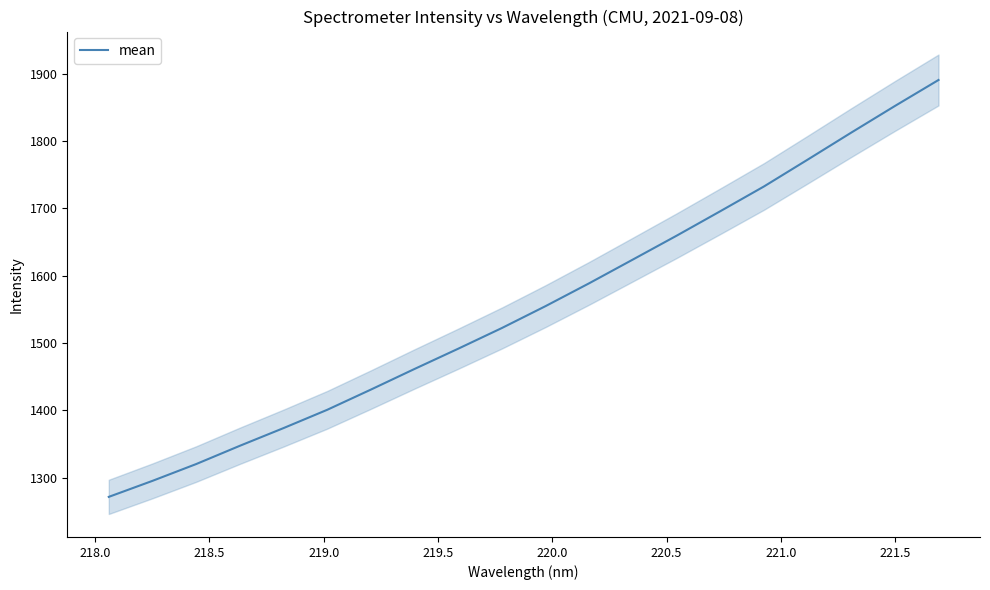

Reading right to left, extract all data points from this chart.

1890.4	1851.8	1812.2	1772.1	1732.3	1695.5	1659.2	1623.8	1588.6	1554.7	1522.1	1491.4	1461.4	1430.7	1400.7	1373.5	1347.2	1320.1	1295.1	1271.3